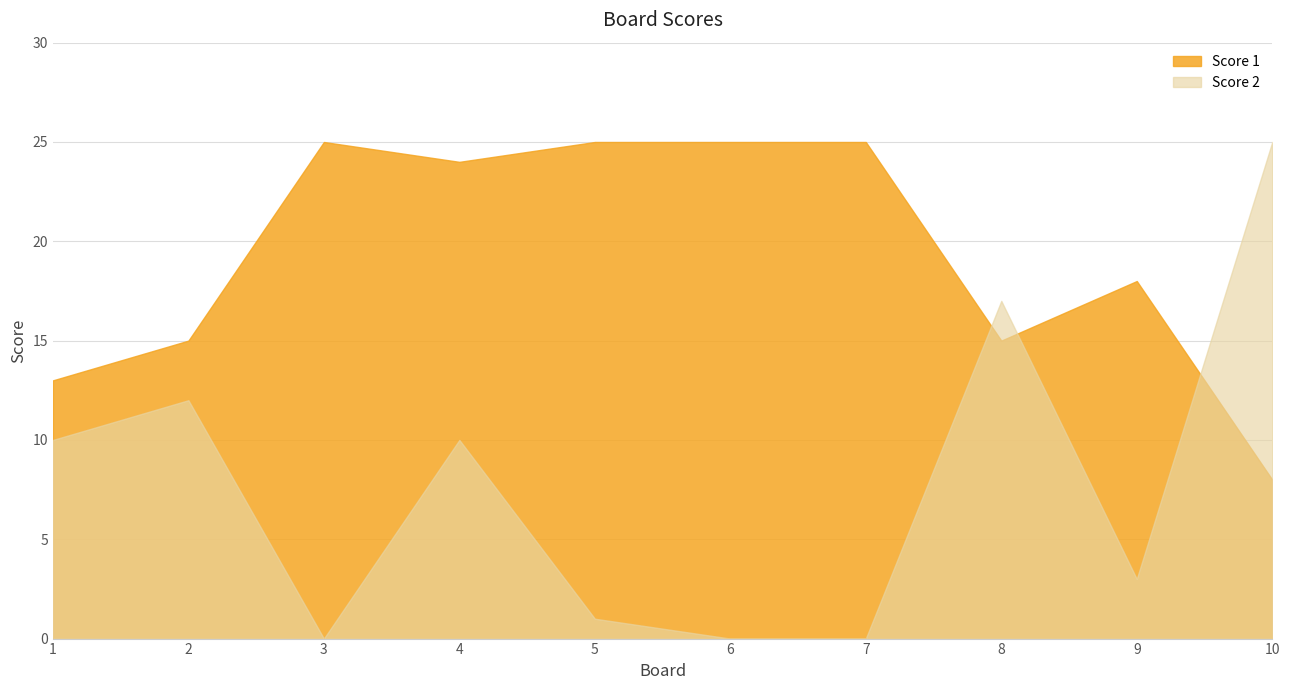

At which label does Score 1 first exceed 24?

3